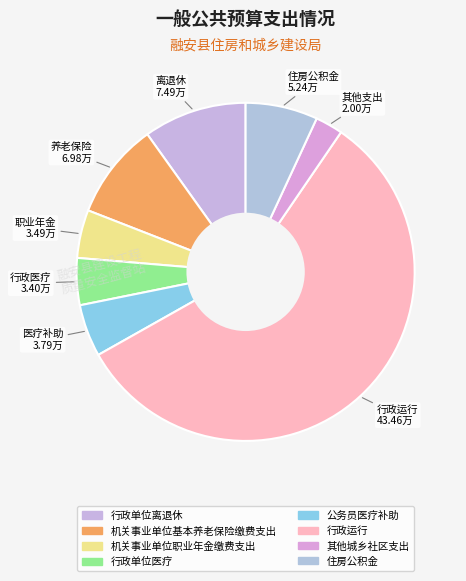

How many slices are in this pie chart?

8